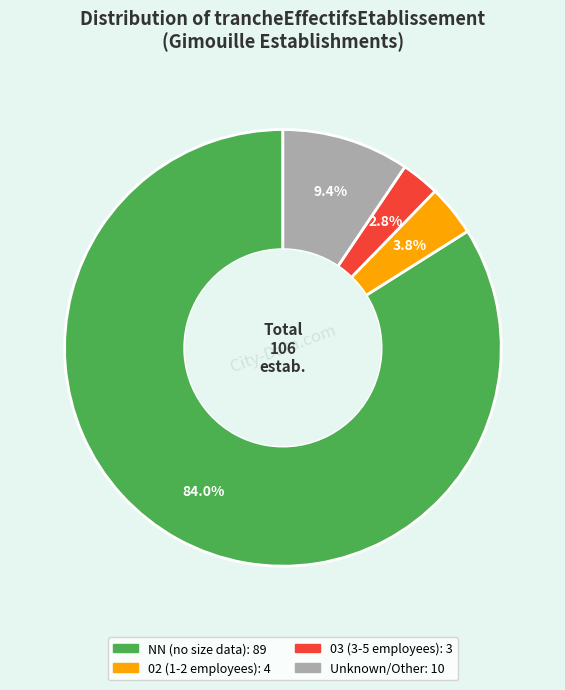

Does any single category account for the majority?

Yes